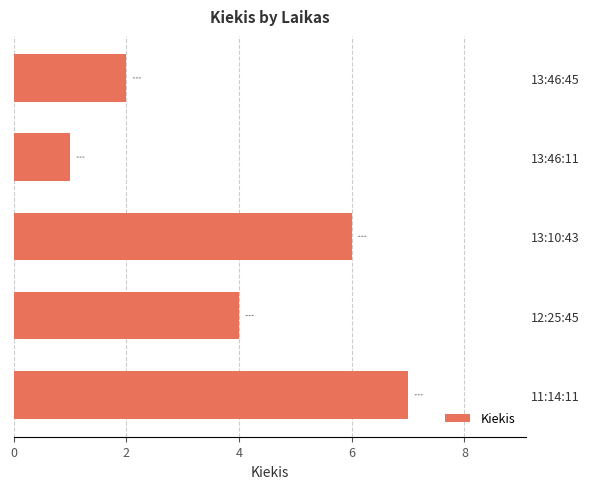

What is the greatest value displayed?

7